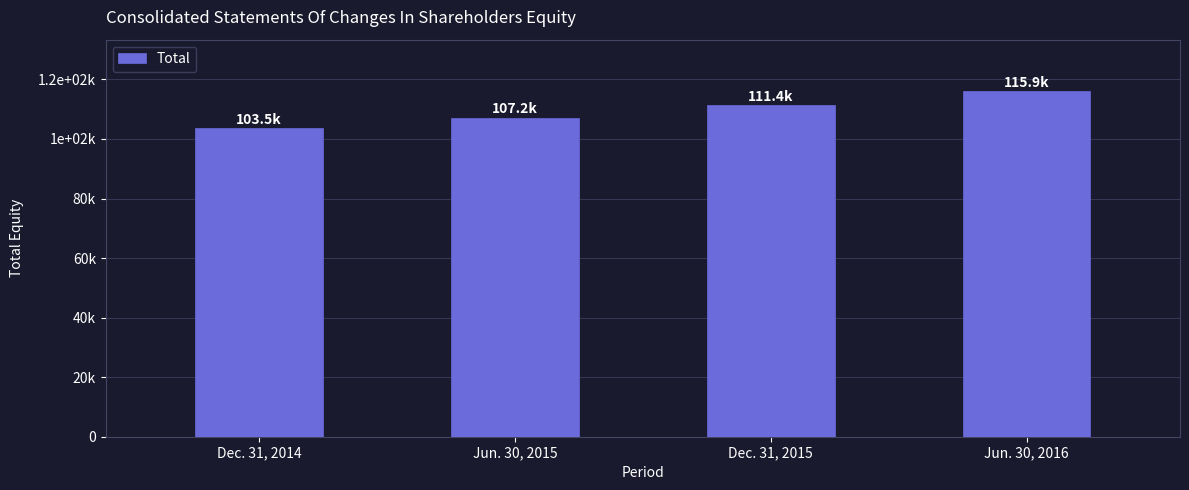

What value does the data have at Dec. 31, 2015?

111376